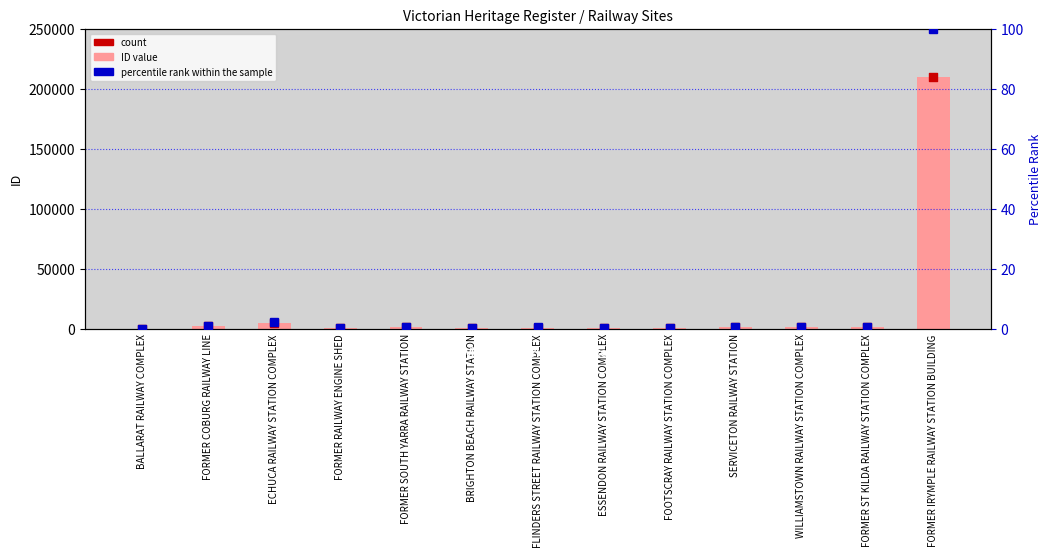

At which category is the sum across all series the highest?

FORMER IRYMPLE RAILWAY STATION BUILDING